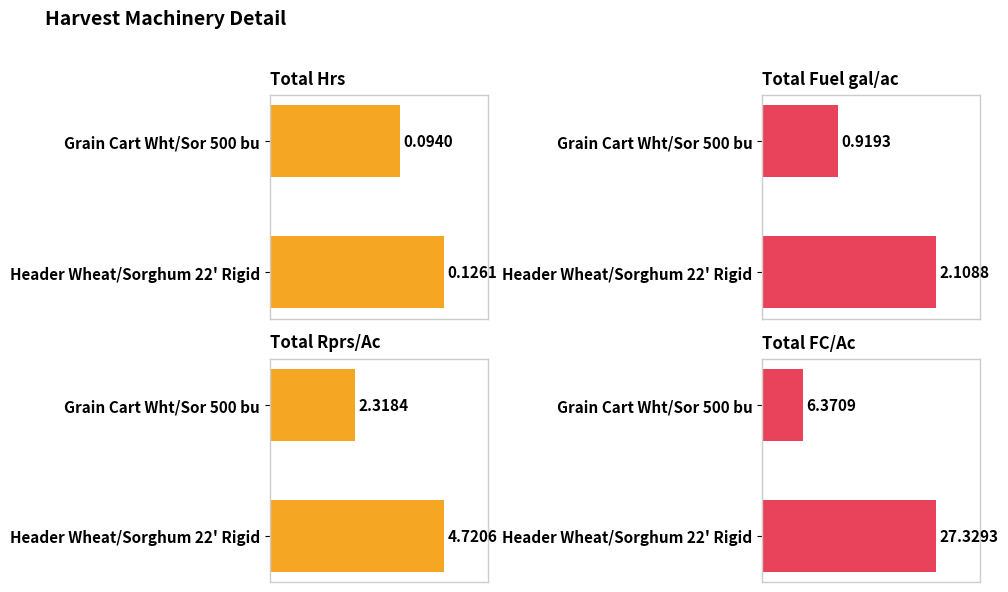

What is the difference between the maximum and minimum values in the Total FC/Ac series?

21.0